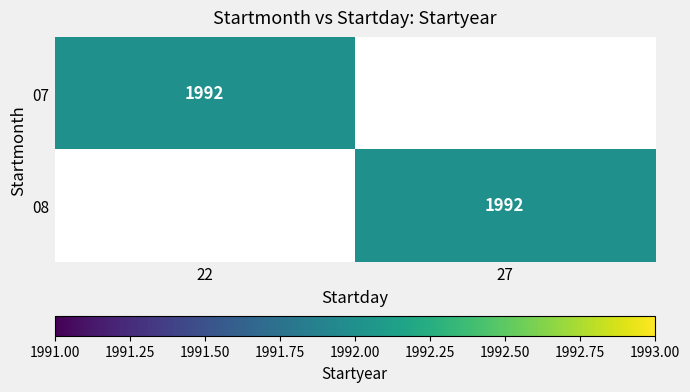

List the series in order of their peak value, lowest first.

07, 08